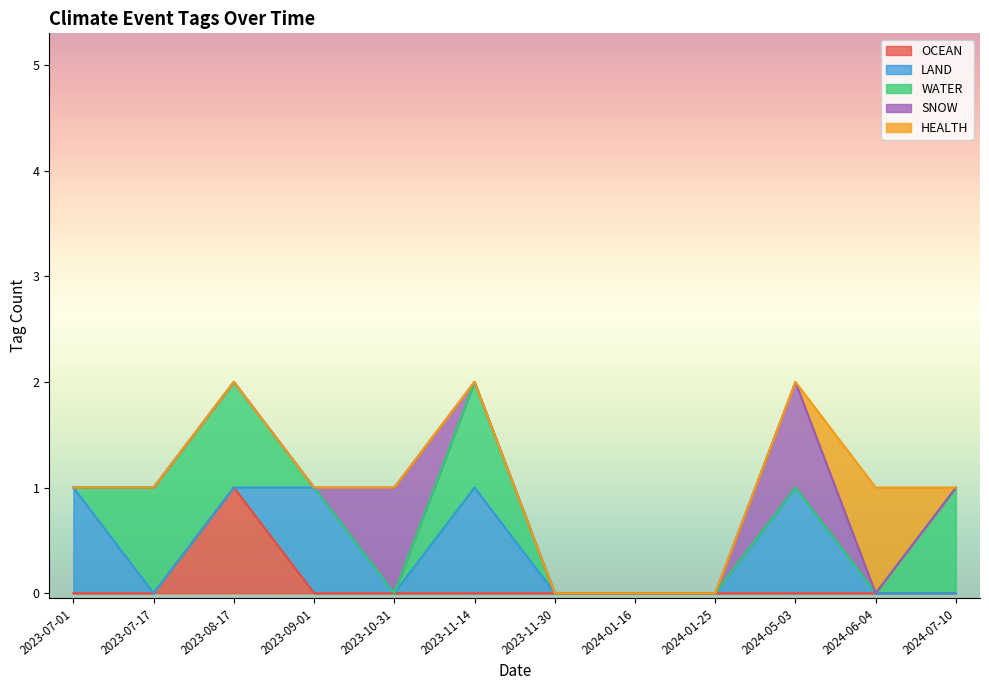

Reading right to left, extract all data points from this chart.

OCEAN: 2024-07-10=0	2024-06-04=0	2024-05-03=0	2024-01-25=0	2024-01-16=0	2023-11-30=0	2023-11-14=0	2023-10-31=0	2023-09-01=0	2023-08-17=1	2023-07-17=0	2023-07-01=0
LAND: 2024-07-10=0	2024-06-04=0	2024-05-03=1	2024-01-25=0	2024-01-16=0	2023-11-30=0	2023-11-14=1	2023-10-31=0	2023-09-01=1	2023-08-17=0	2023-07-17=0	2023-07-01=1
WATER: 2024-07-10=1	2024-06-04=0	2024-05-03=0	2024-01-25=0	2024-01-16=0	2023-11-30=0	2023-11-14=1	2023-10-31=0	2023-09-01=0	2023-08-17=1	2023-07-17=1	2023-07-01=0
SNOW: 2024-07-10=0	2024-06-04=0	2024-05-03=1	2024-01-25=0	2024-01-16=0	2023-11-30=0	2023-11-14=0	2023-10-31=1	2023-09-01=0	2023-08-17=0	2023-07-17=0	2023-07-01=0
HEALTH: 2024-07-10=0	2024-06-04=1	2024-05-03=0	2024-01-25=0	2024-01-16=0	2023-11-30=0	2023-11-14=0	2023-10-31=0	2023-09-01=0	2023-08-17=0	2023-07-17=0	2023-07-01=0